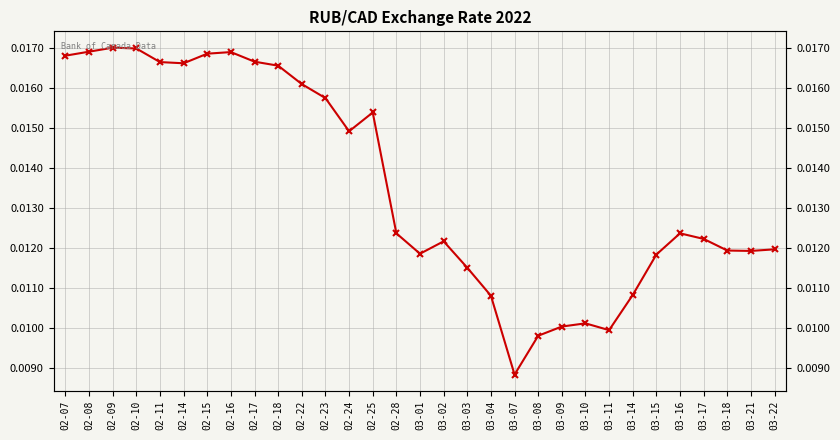

Reading left to right, transcribe all the data shown in this chart.

02-07=0.0	02-08=0.0	02-09=0.0	02-10=0.0	02-11=0.0	02-14=0.0	02-15=0.0	02-16=0.0	02-17=0.0	02-18=0.0	02-22=0.0	02-23=0.0	02-24=0.0	02-25=0.0	02-28=0.0	03-01=0.0	03-02=0.0	03-03=0.0	03-04=0.0	03-07=0.0	03-08=0.0	03-09=0.0	03-10=0.0	03-11=0.0	03-14=0.0	03-15=0.0	03-16=0.0	03-17=0.0	03-18=0.0	03-21=0.0	03-22=0.0